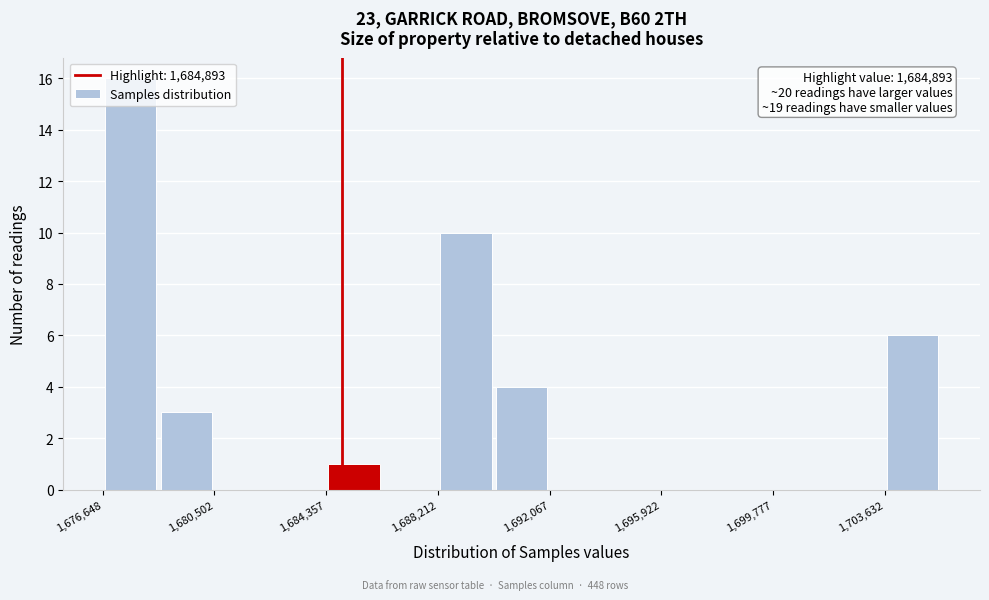

Around what value on the x-axis is the tallest bar? Give the approximate position of its centre, as read against the axis.

1677500